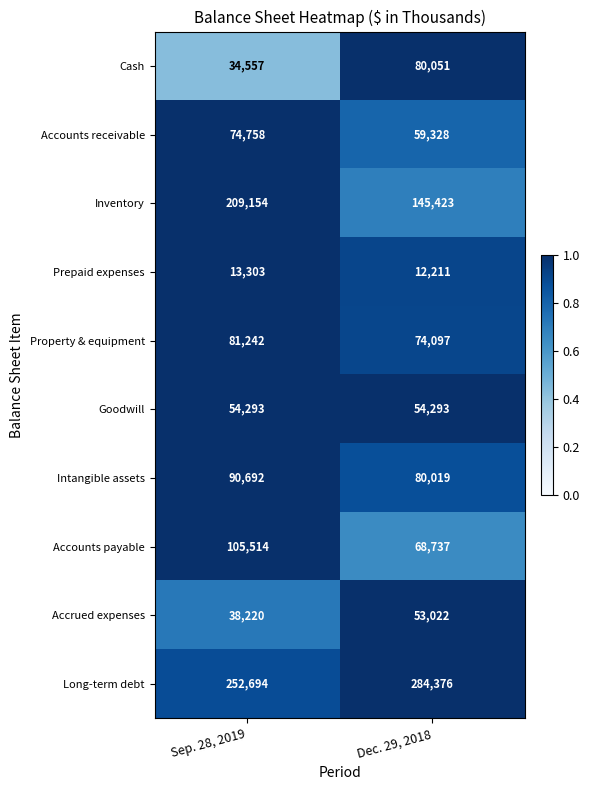

Is it true that Intangible assets equals 113476 at Dec. 29, 2018?

False